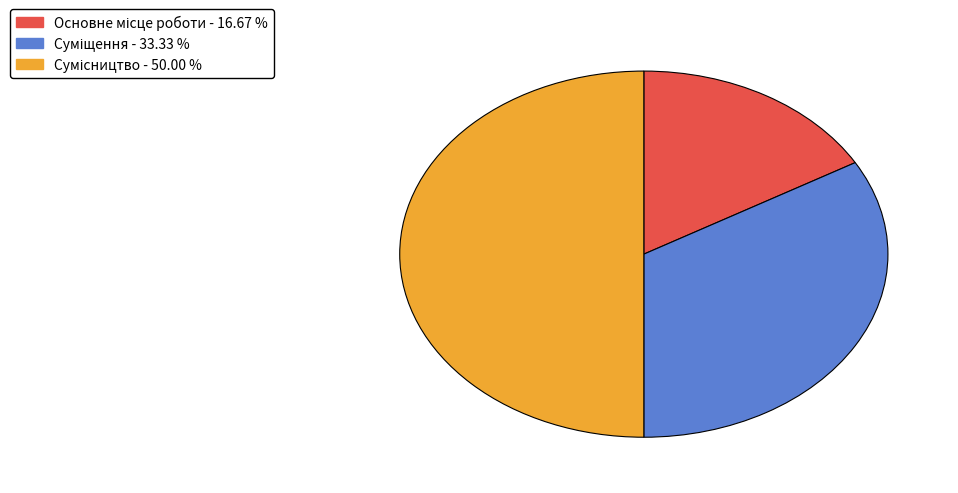

Is there a majority slice in this chart?

No